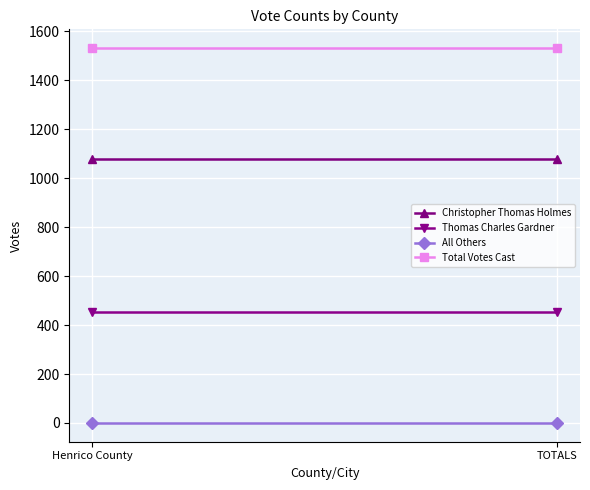

The value of Total Votes Cast at TOTALS is 2139. True or false?

False